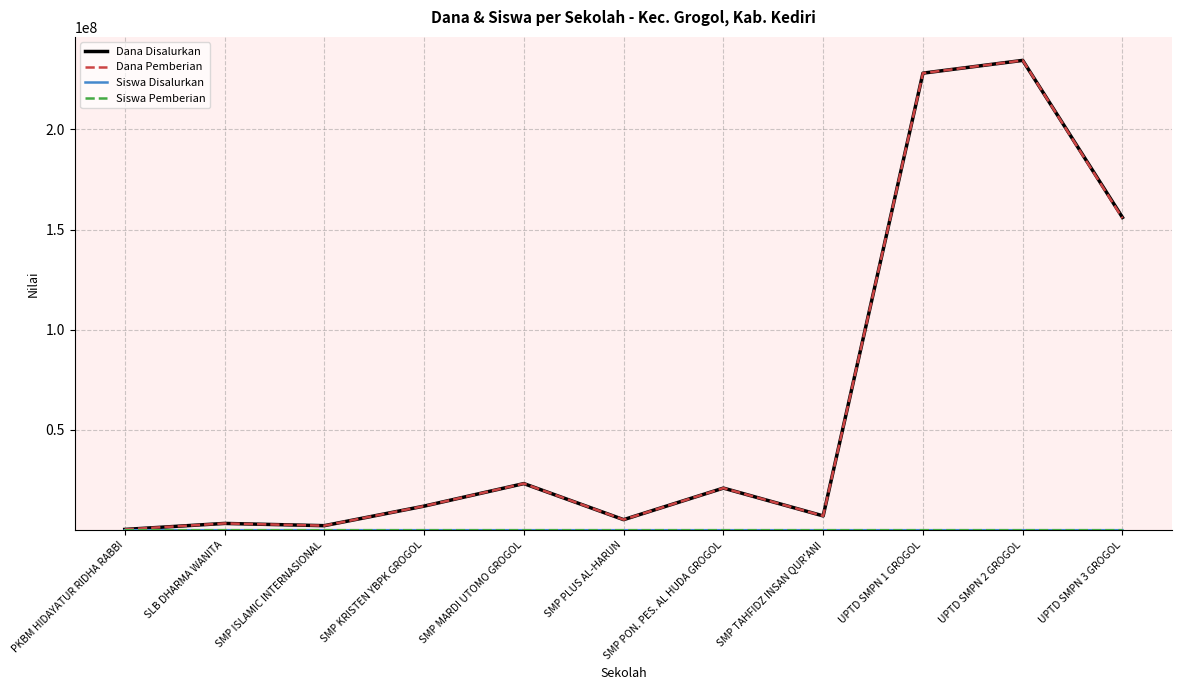

How many lines are shown in the chart?

4